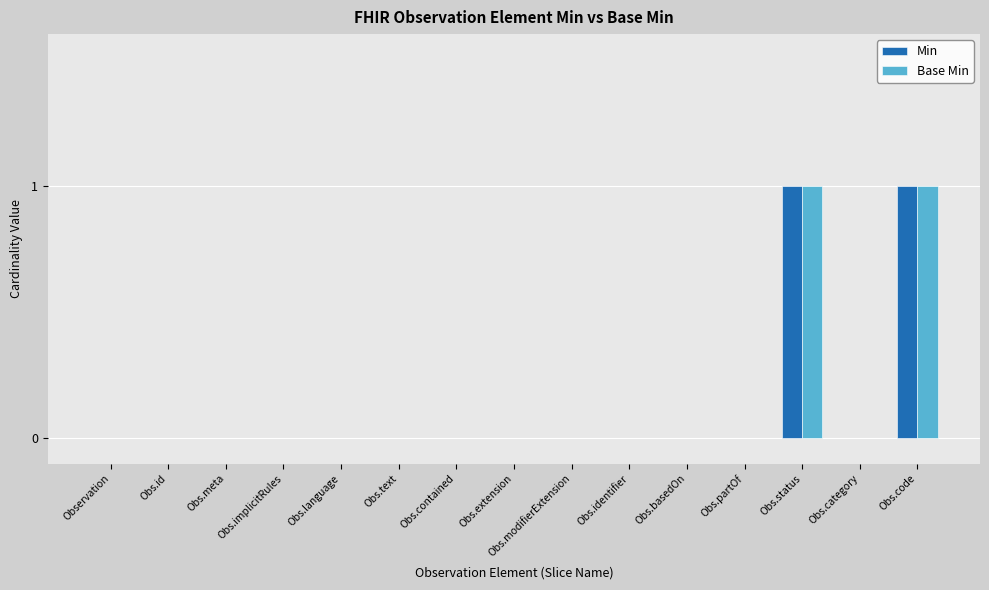

The value of Base Min at Observation is 1. True or false?

False